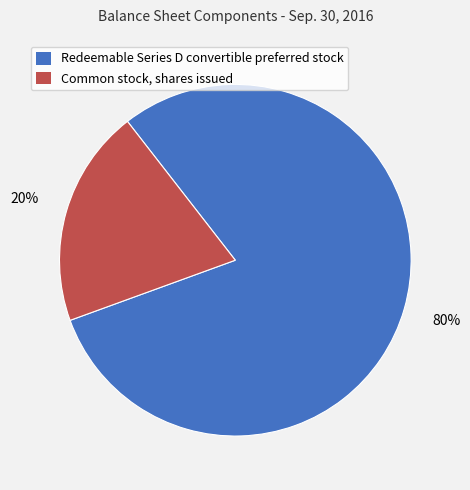

Which slice is the smallest?

Common stock, shares issued